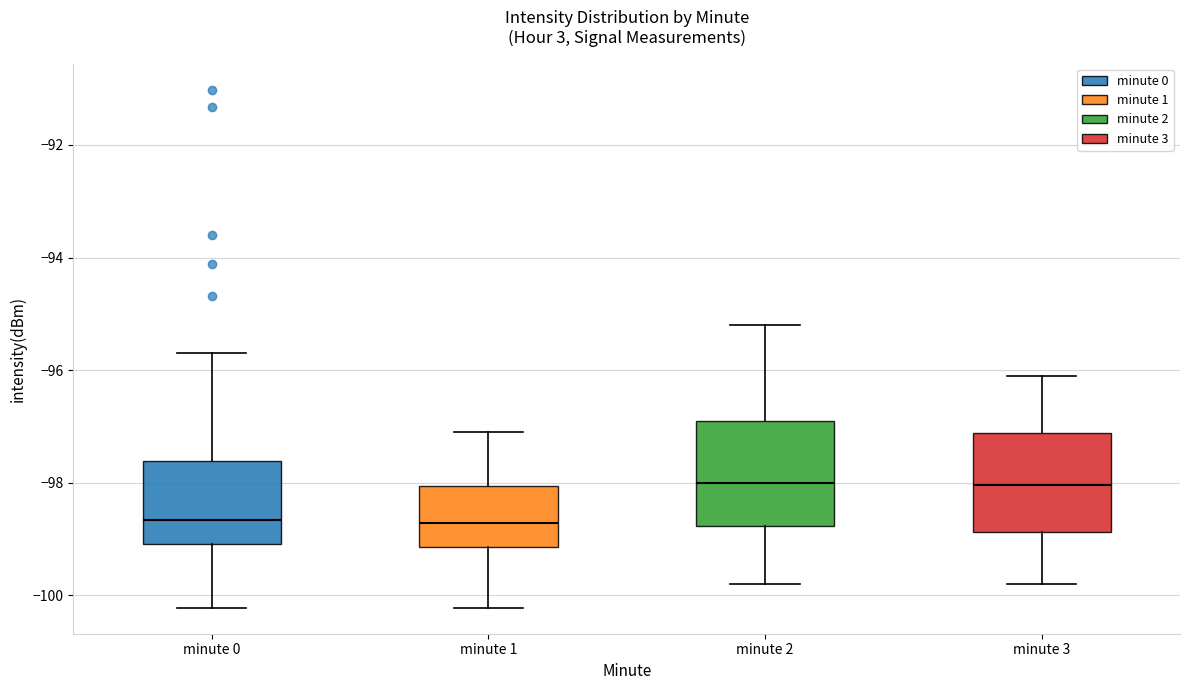

Reading left to right, read every box against the y-axis: the position of its median line, the range the box covers, and the ends of its whiskers. The values are not printed on the chart, so give them approximately, as read against the axis.

minute 0: median -98.6, box -99.0 to -97.6, whiskers -100.2 to -95.6
minute 1: median -98.8, box -99.2 to -98.0, whiskers -100.2 to -97.0
minute 2: median -98.0, box -98.8 to -96.8, whiskers -99.8 to -95.2
minute 3: median -98.0, box -98.8 to -97.2, whiskers -99.8 to -96.0